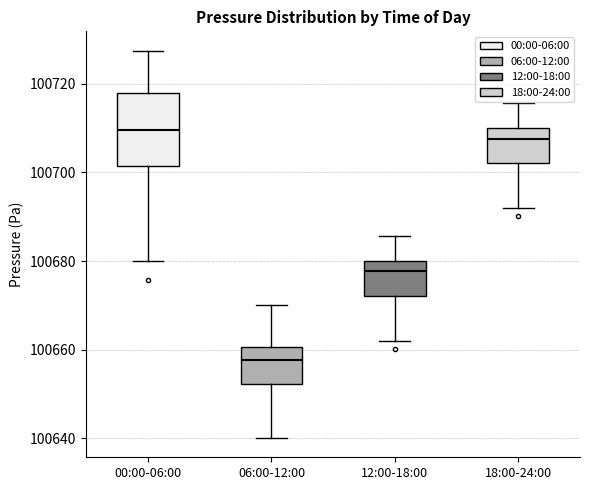

Where is the upper edge of the box for 06:00-12:00 on the y-axis? The values are not printed on the chart, so give them approximately, as read against the axis.

100660